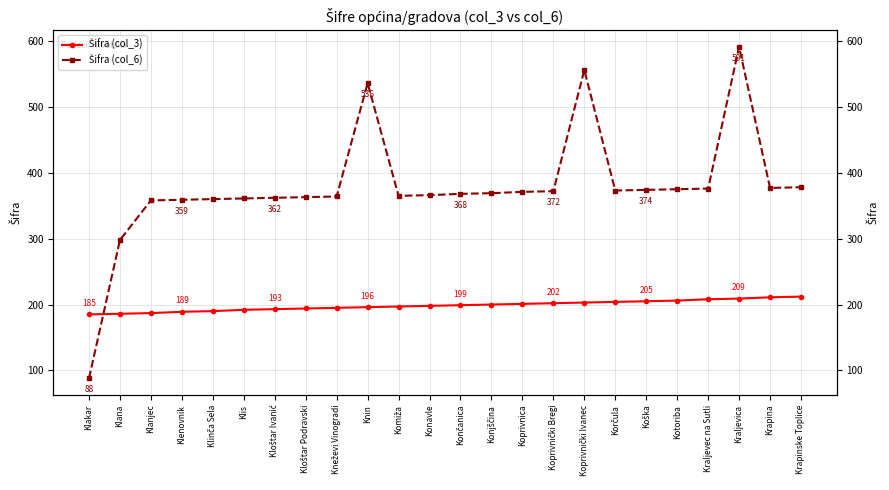

How many lines are shown in the chart?

2